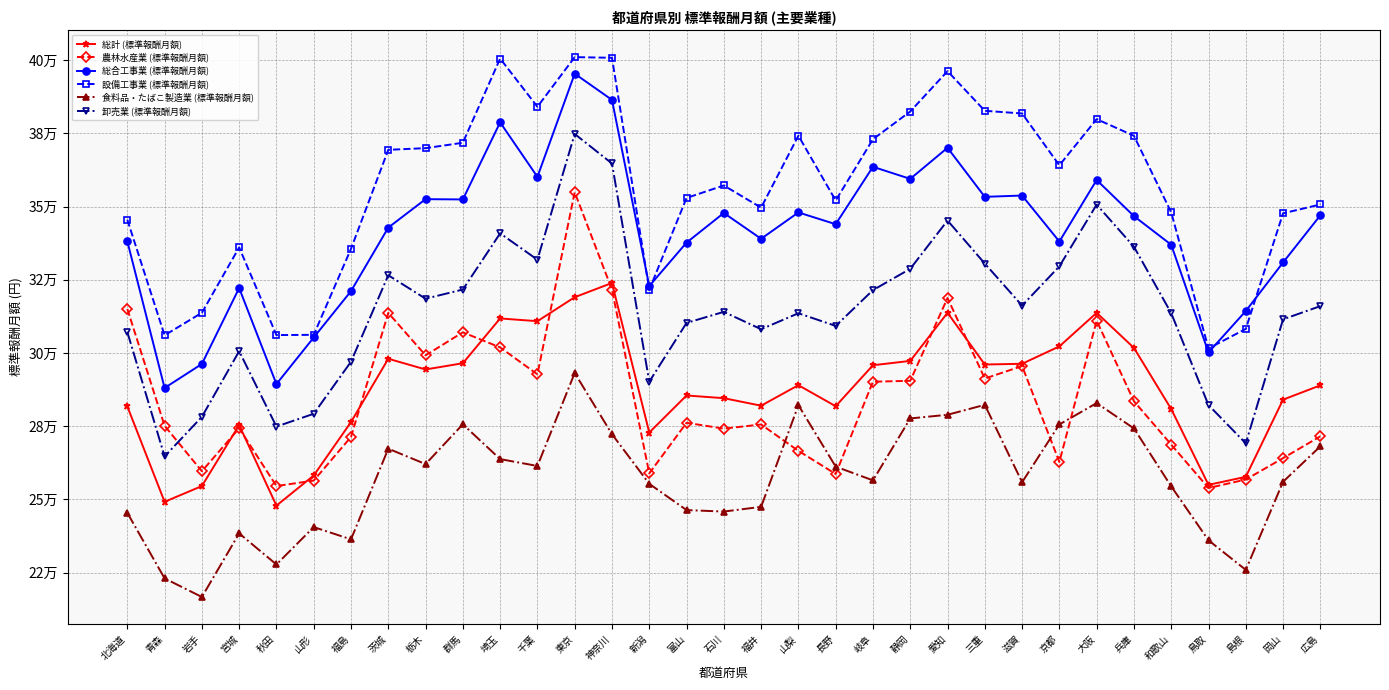

Which has a higher value, 富山 or 大阪?

大阪